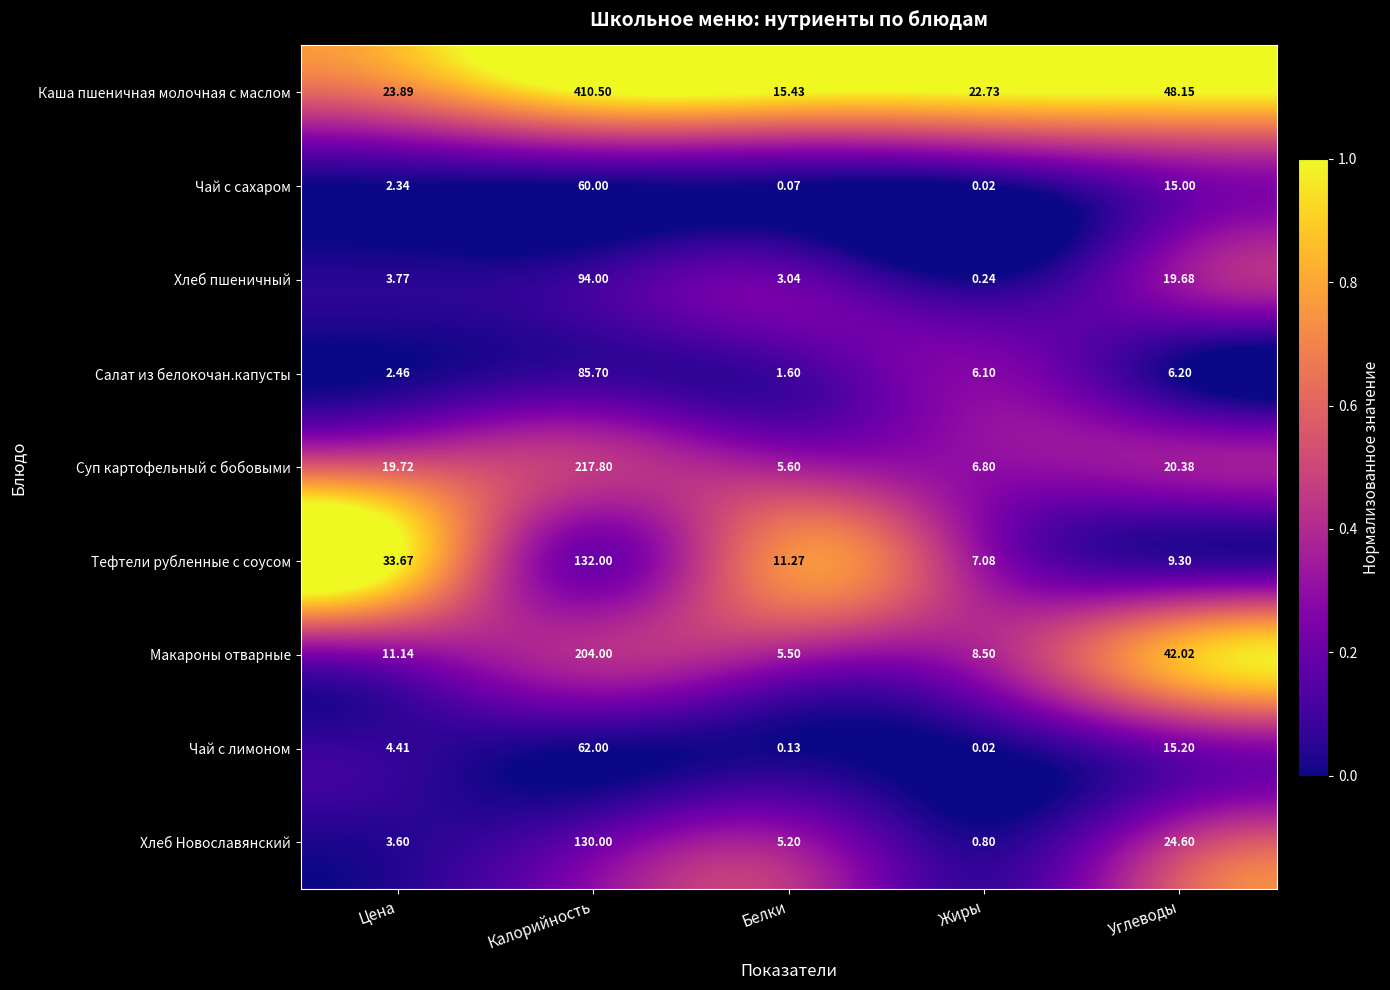

Which series has the largest range (max minus min)?

Каша пшеничная молочная с маслом